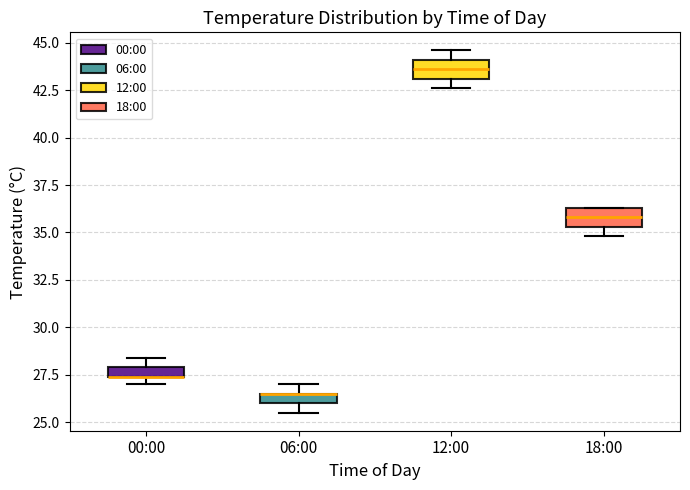

Where is the lower edge of the box for 06:00 on the y-axis? The values are not printed on the chart, so give them approximately, as read against the axis.

26.0